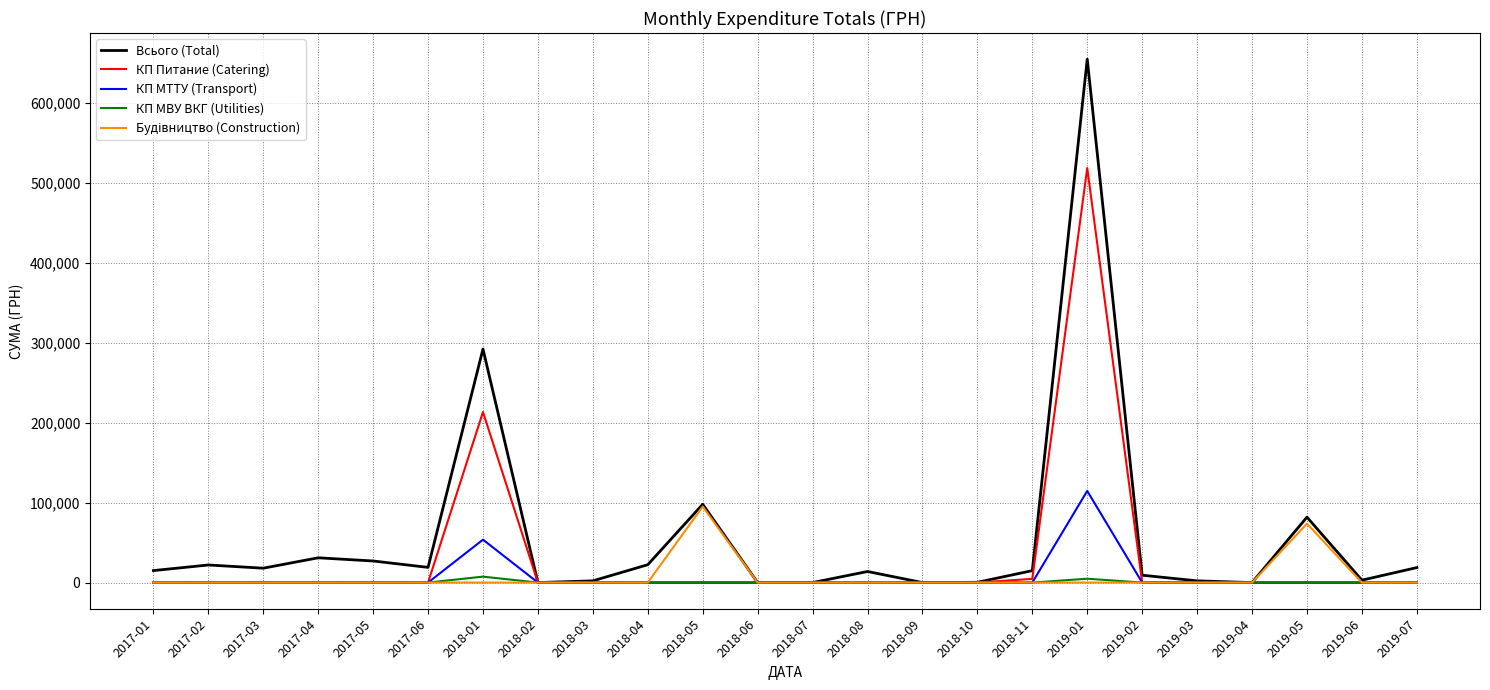

The КП МТТУ (Transport) series shows 0.0 at 2017-04. True or false?

True